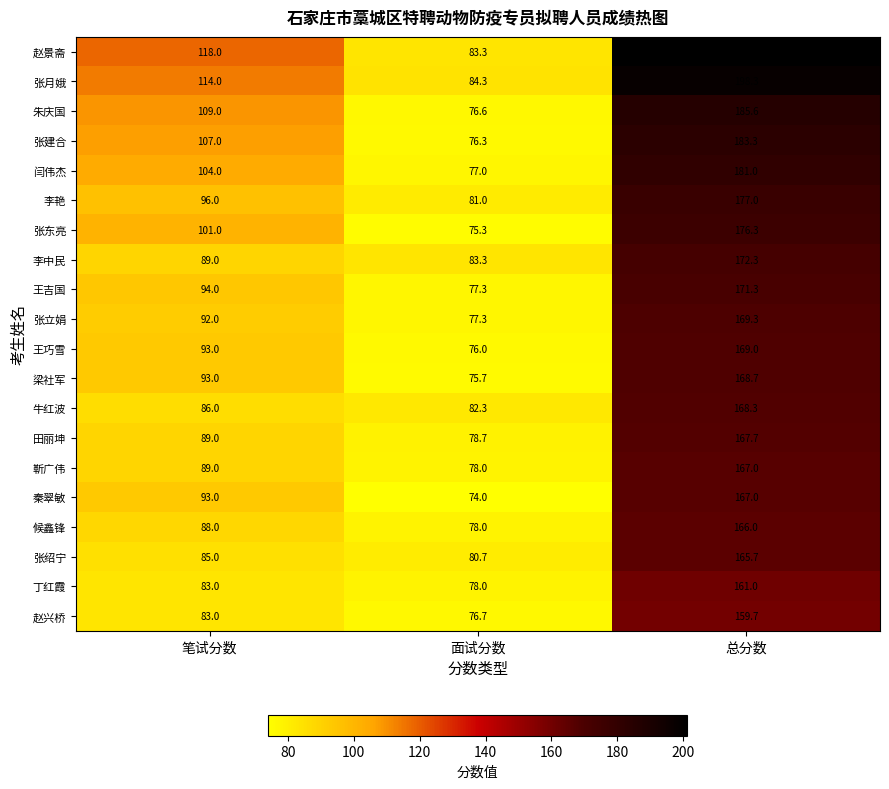

Which category has the highest value across all series?

总分数